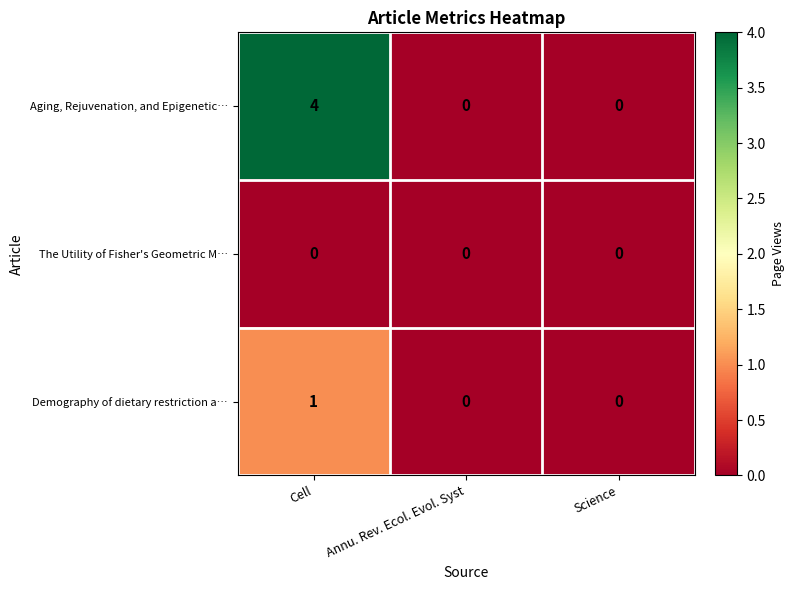

Reading left to right, list all the values displayed in this chart.

Aging, Rejuvenation, and Epigenetic…: Cell=4	Annu. Rev. Ecol. Evol. Syst=0	Science=0
The Utility of Fisher's Geometric M…: Cell=0	Annu. Rev. Ecol. Evol. Syst=0	Science=0
Demography of dietary restriction a…: Cell=1	Annu. Rev. Ecol. Evol. Syst=0	Science=0